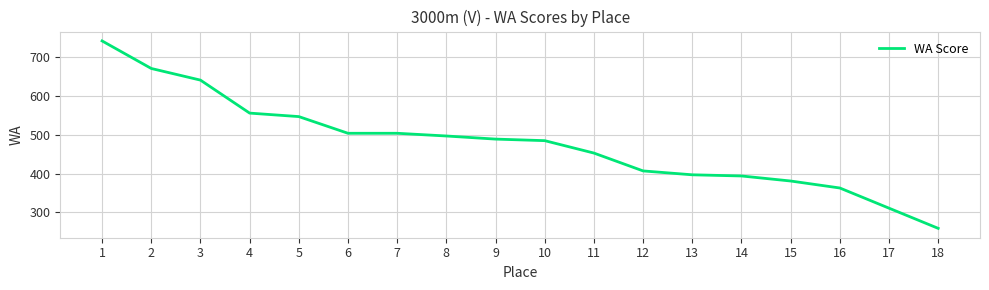

True or false: there are more than 2 points higher than both neighbors.

False